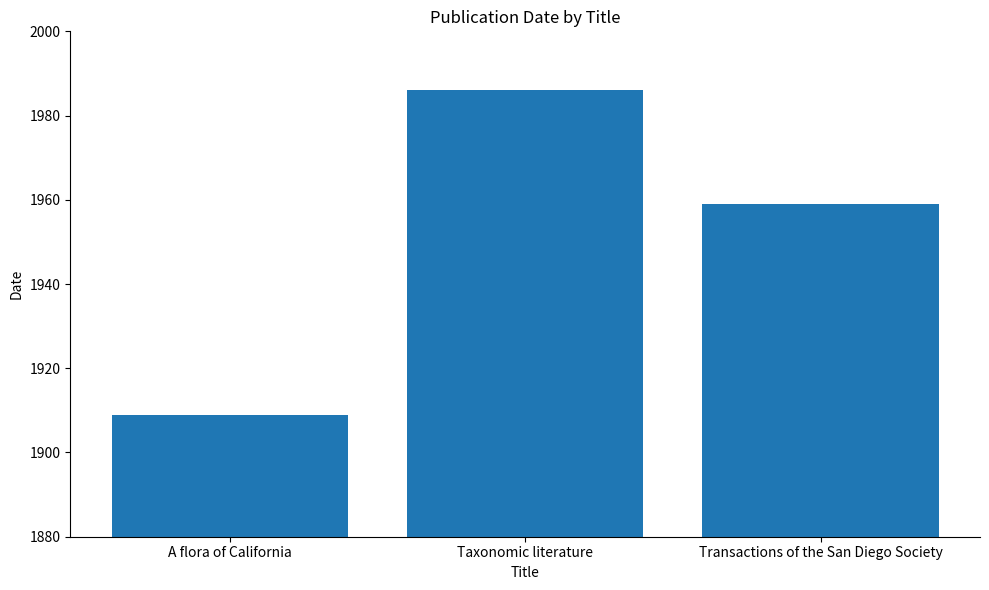

How many values are below 1959?

1